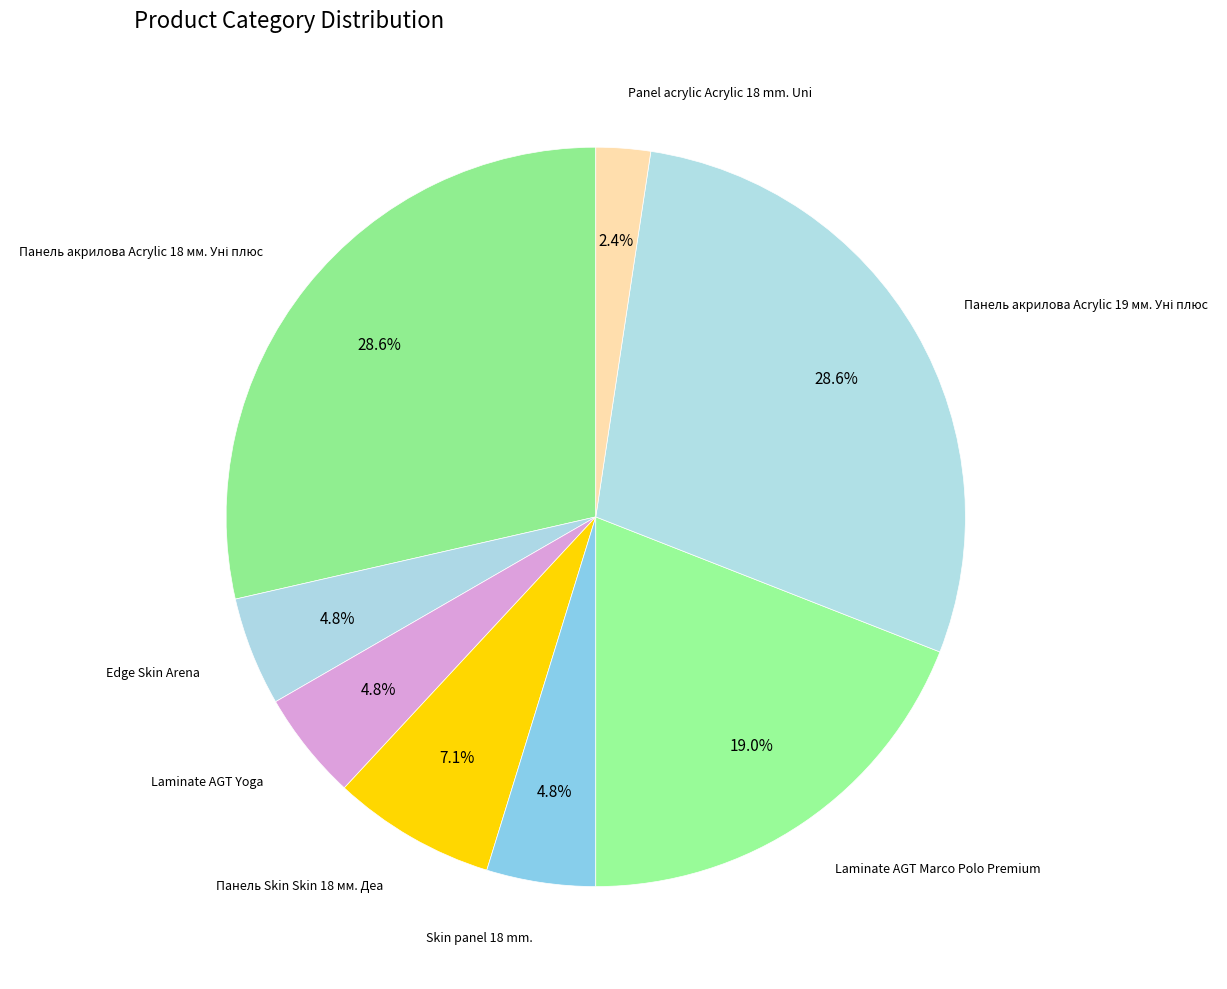

What is the smallest slice in the pie chart?

Panel acrylic Acrylic 18 mm. Uni